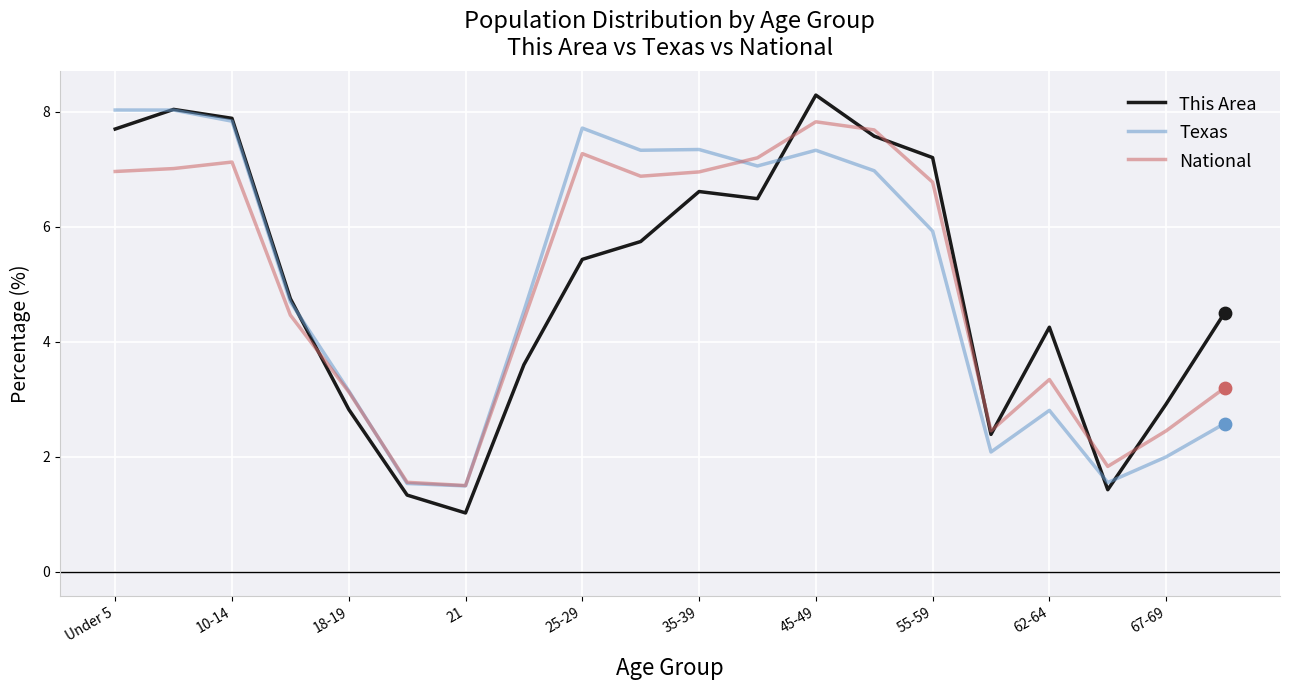

What is the maximum value for Texas?

8.0